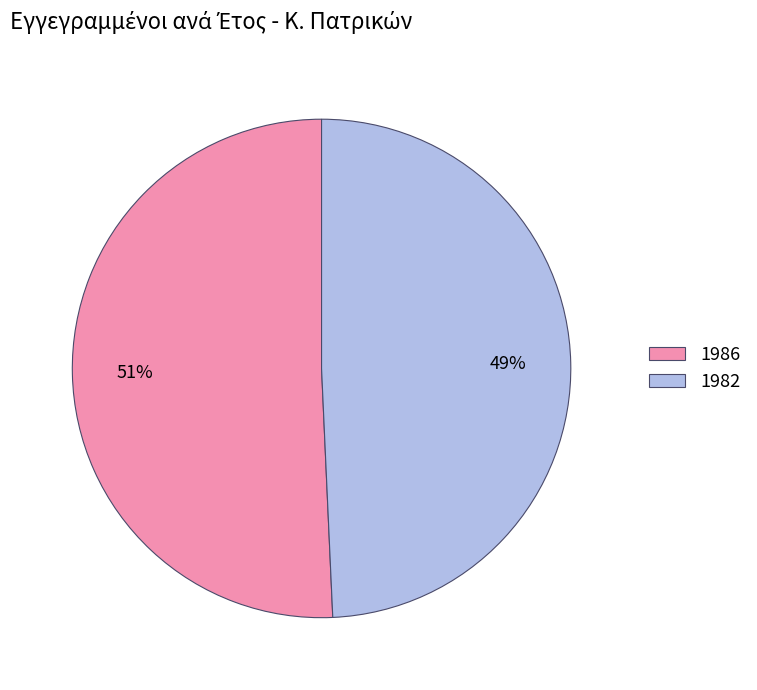

Which slice is the largest?

1986